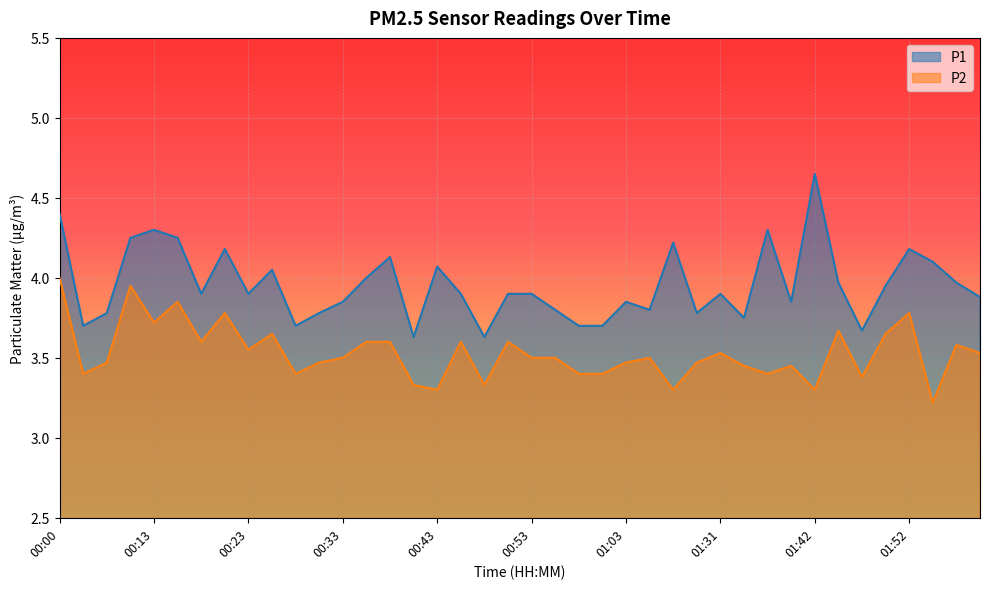

At which label is P1 closest to 4?

00:35